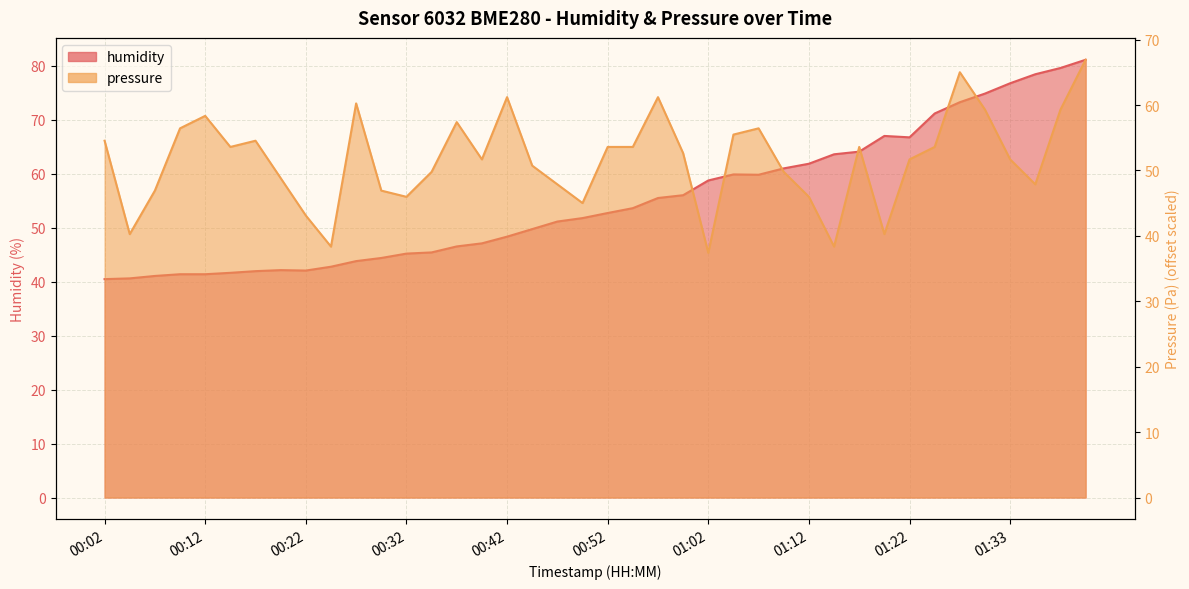

What is the spread (max minus min) of values at 00:37?

10.9